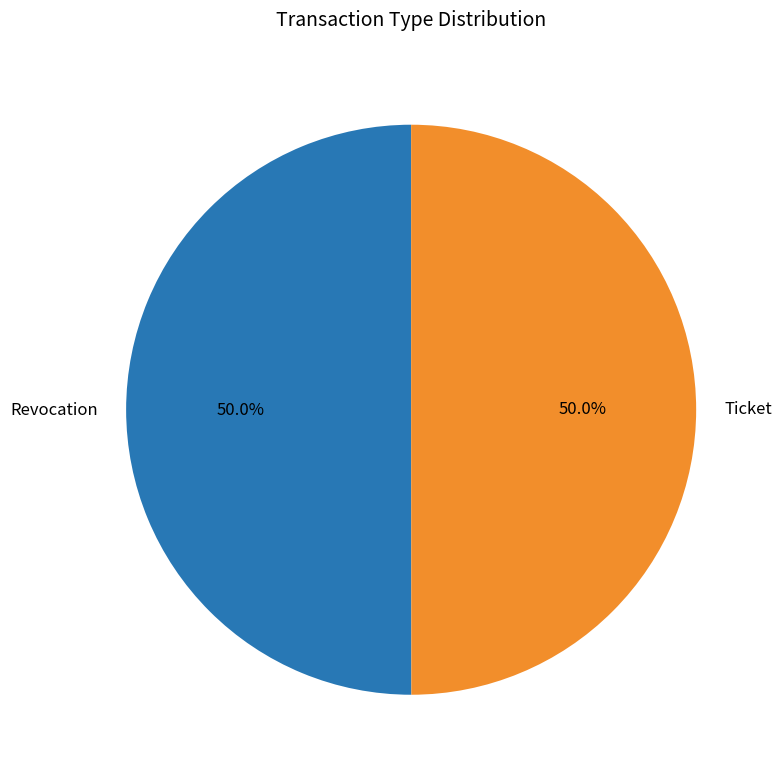

To the nearest percent, what is the average slice percentage?

50%